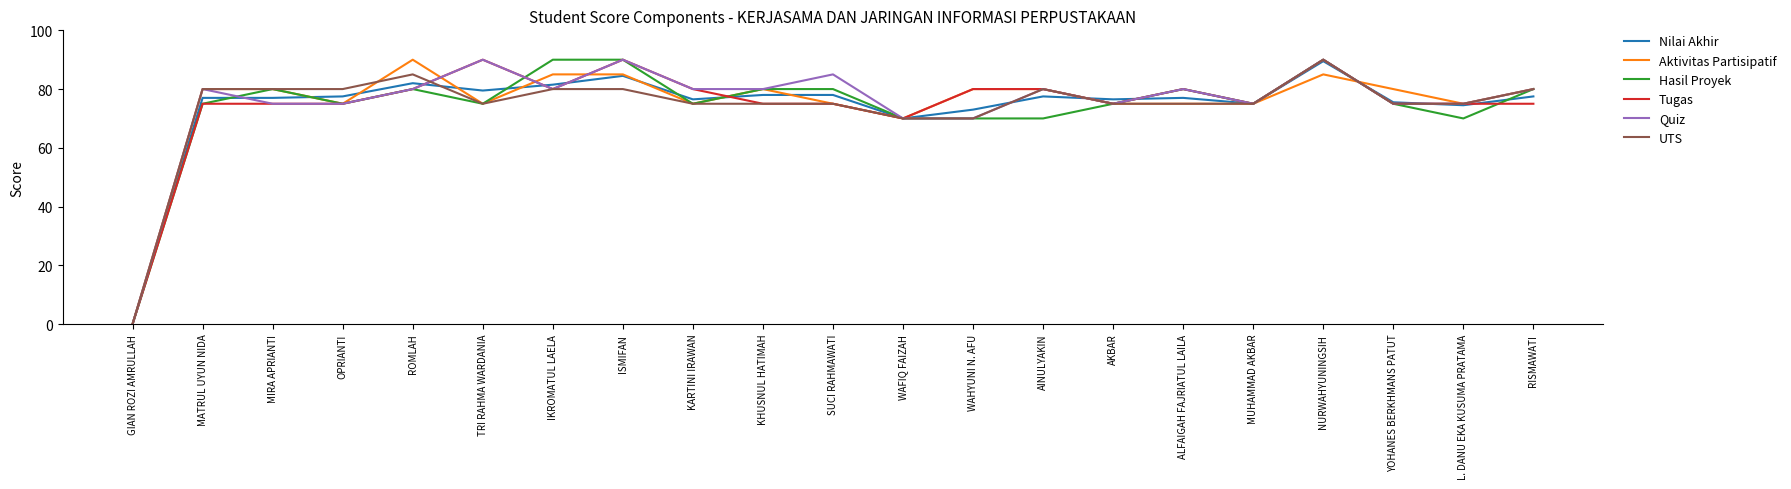

What is the average value of the Hasil Proyek series?

74.0